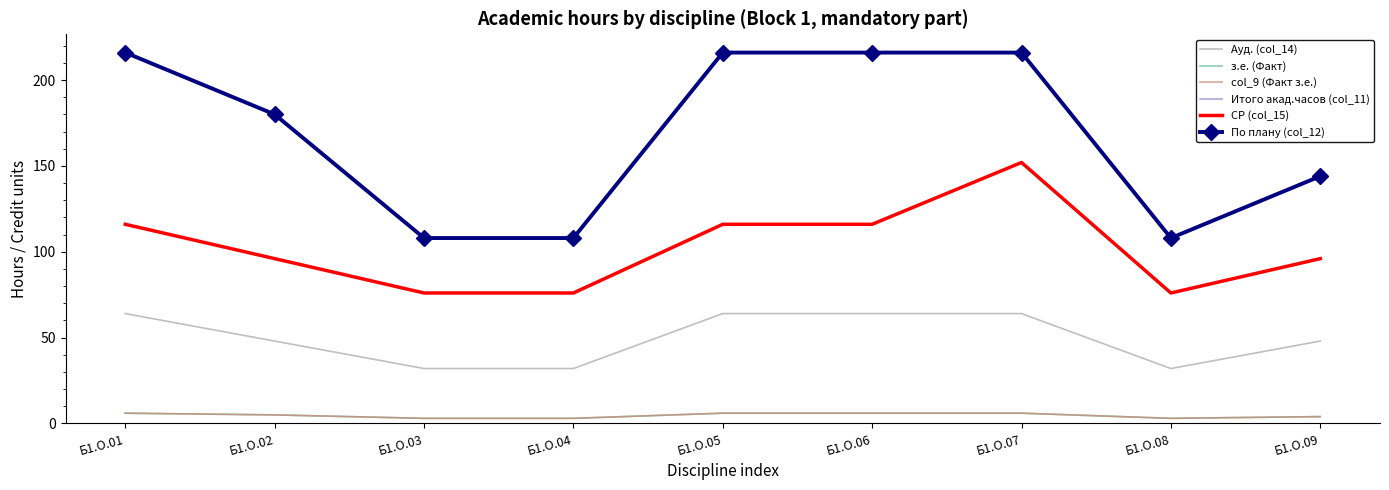

What is the value of the col_9 (Факт з.е.) point at the 8th from the left?

3